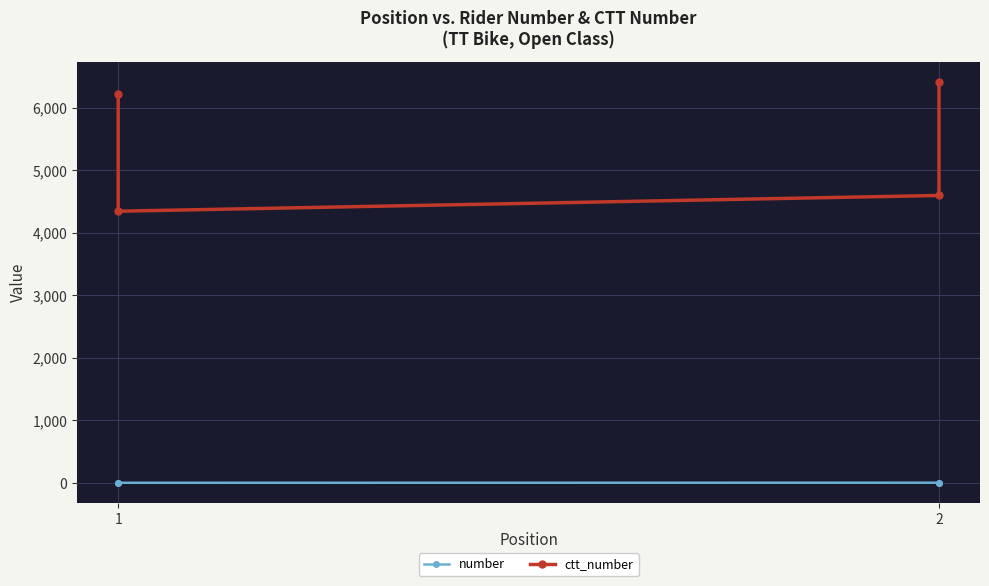

True or false: ctt_number and number intersect in this chart.

False